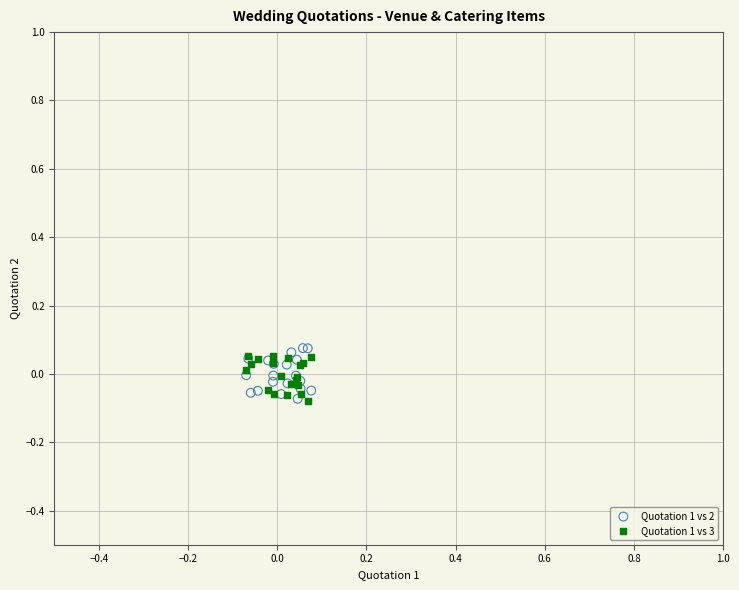

What are all the series names shown in the legend?

Quotation 1 vs 2, Quotation 1 vs 3